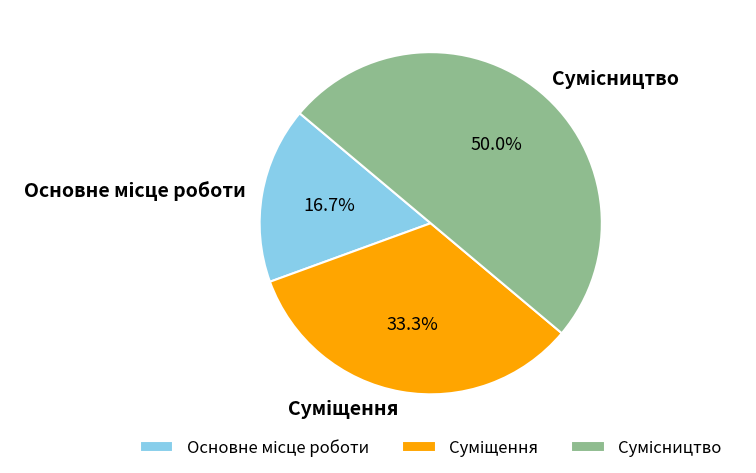

How many slices are in this pie chart?

3